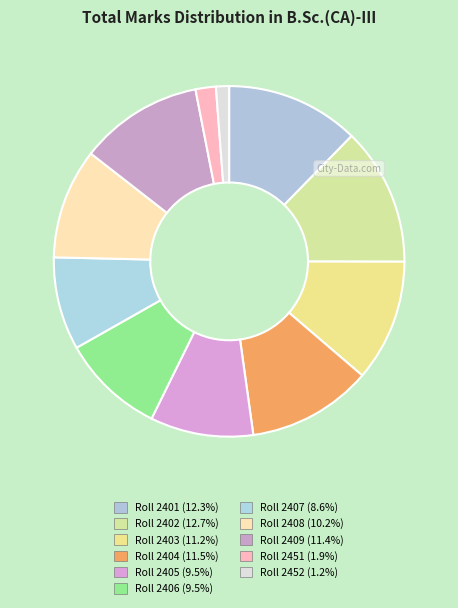

The Roll 2404 slice represents 12% of the pie. True or false?

True